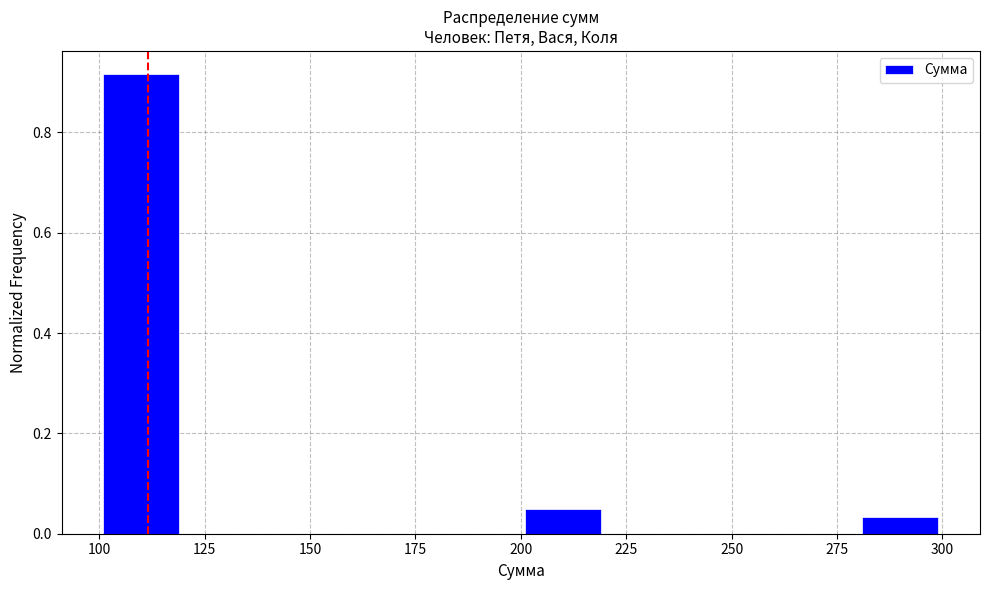

Reading left to right, transcribe this chart: for each bar, give the range it covers on the x-axis and its height. The values are not printed on the chart, so give them approximately, as read against the axis.

100 to 120: 0.92
120 to 140: 0
140 to 160: 0
160 to 180: 0
180 to 200: 0
200 to 220: 0.06
220 to 240: 0
240 to 260: 0
260 to 280: 0
280 to 300: 0.04